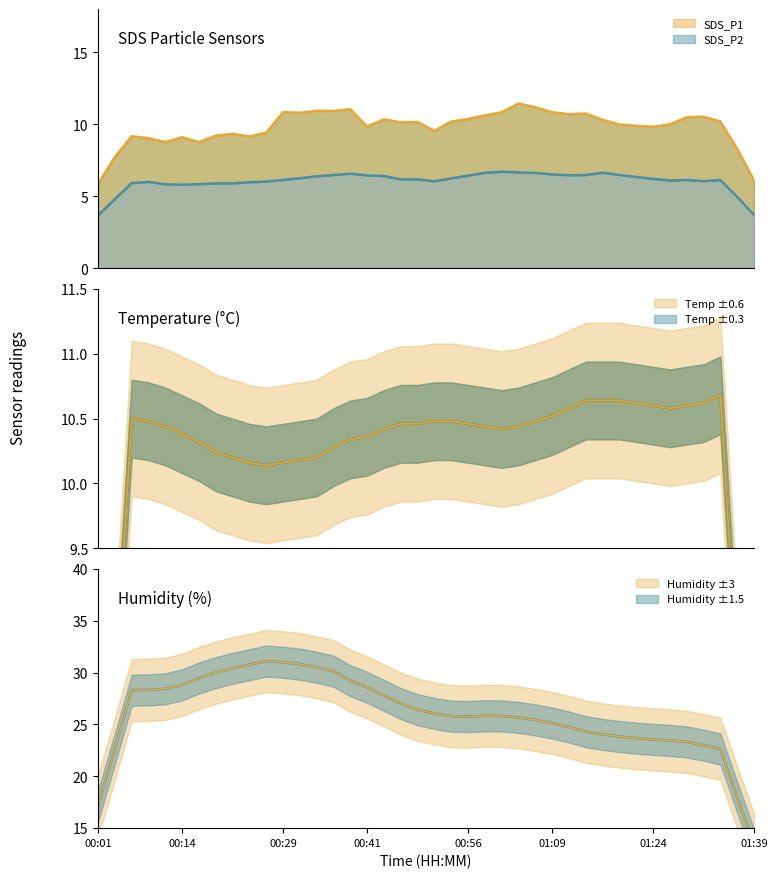

True or false: Humidity and SDS_P2 intersect in this chart.

False